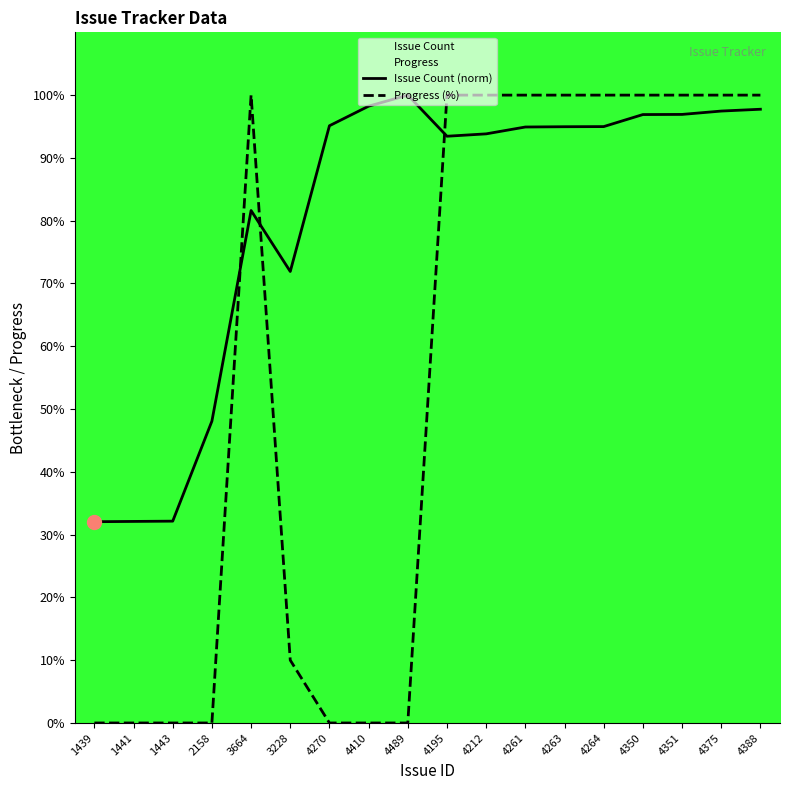

Between 3228 and 4410, which is larger?

4410